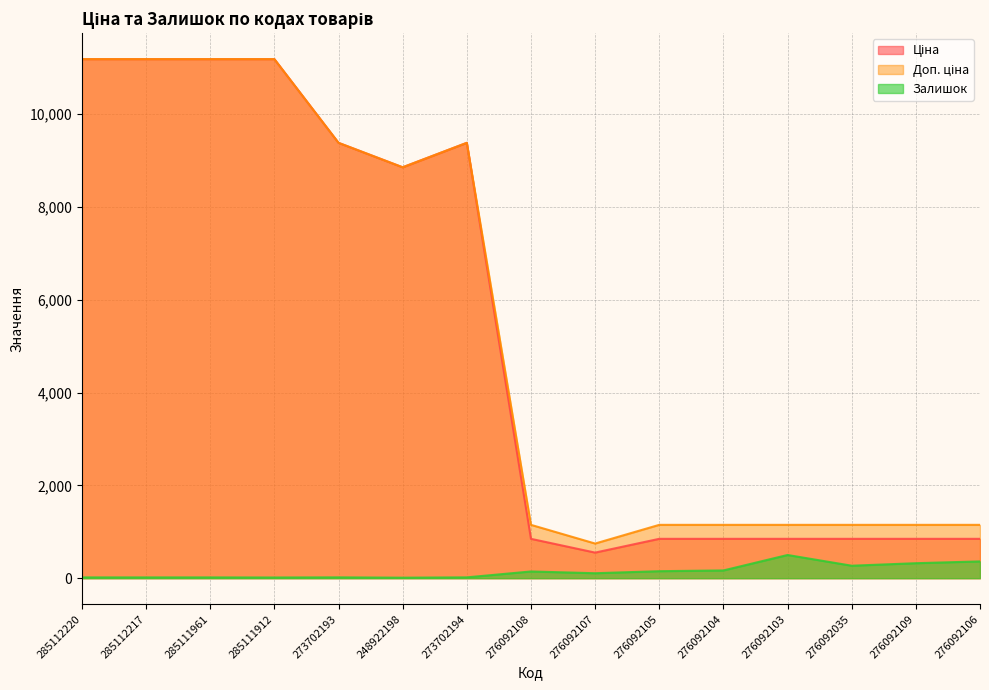

The Ціна series shows 848.4 at 276092108. True or false?

True